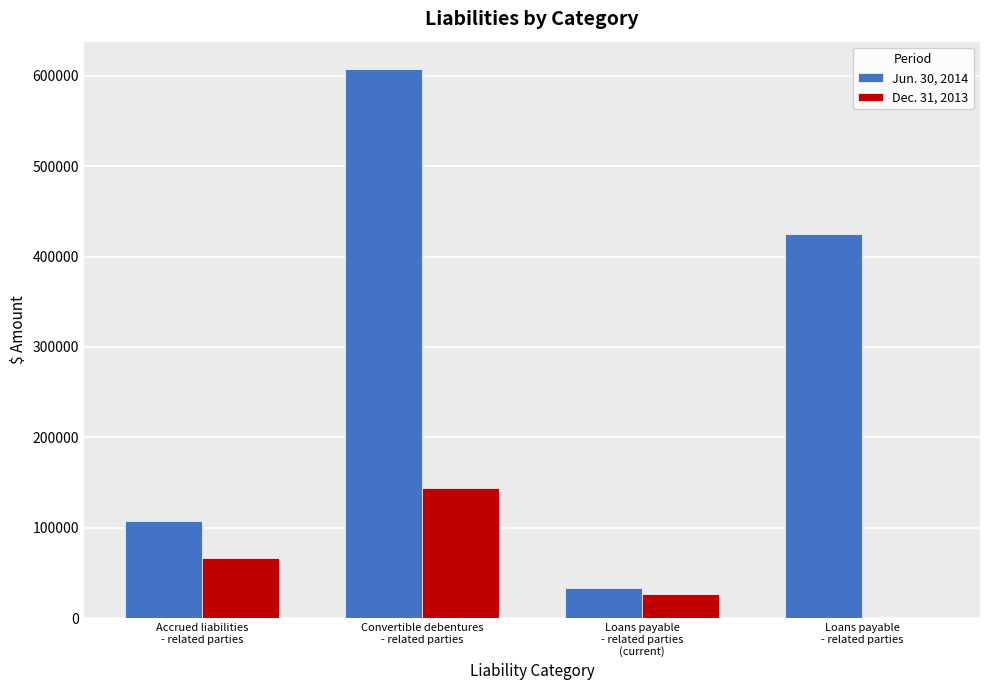

Between Accrued liabilities
- related parties and Loans payable
- related parties
(current), which series saw the biggest shift?

Jun. 30, 2014